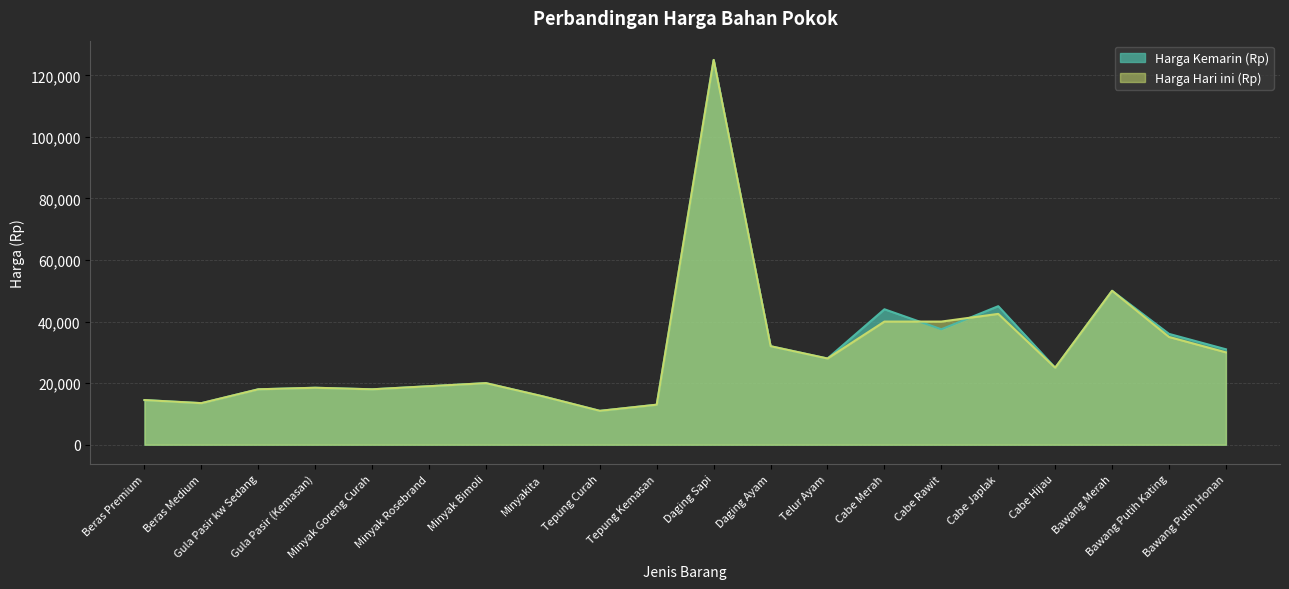

Reading right to left, what are all the values shown in this chart?

Harga Kemarin (Rp): 31000	36000	50000	25000	45000	37500	44000	28000	32000	125000	13000	11000	15700	20000	19000	18000	18500	18000	13500	14500
Harga Hari ini (Rp): 30000	35000	50000	25000	42500	40000	40000	28000	32000	125000	13000	11000	15700	20000	19000	18000	18500	18000	13500	14500